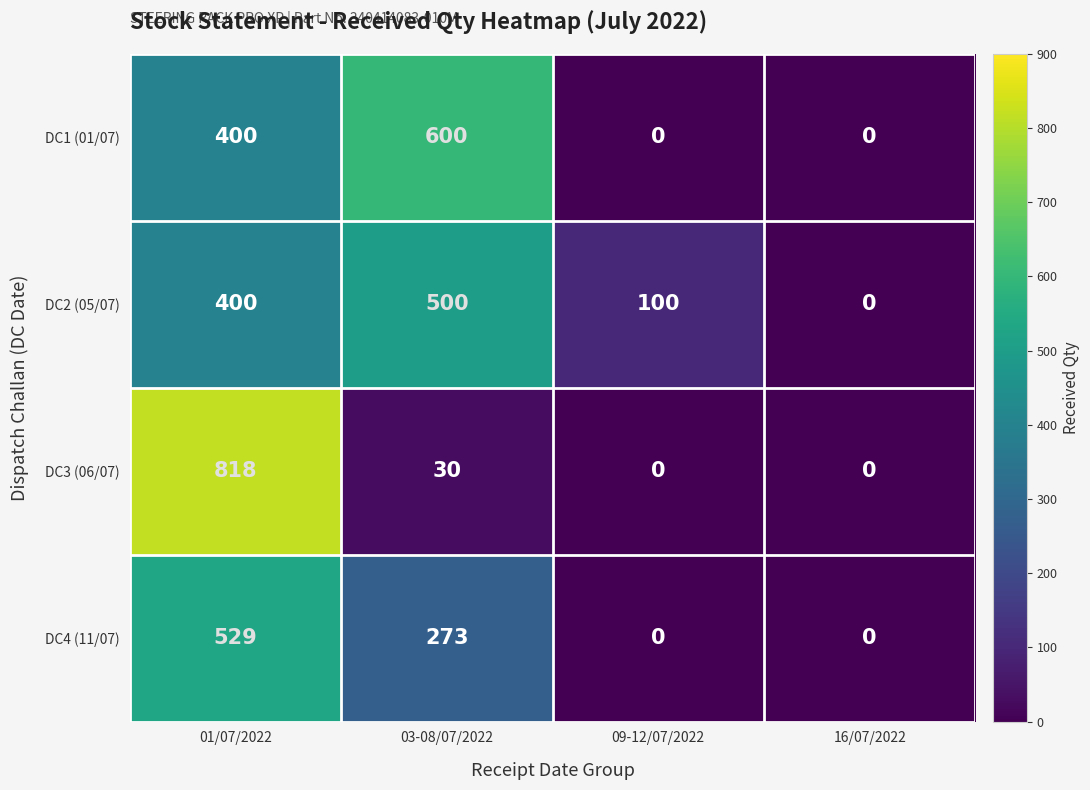

Which series changed the most between 09-12/07/2022 and 16/07/2022?

DC2 (05/07)